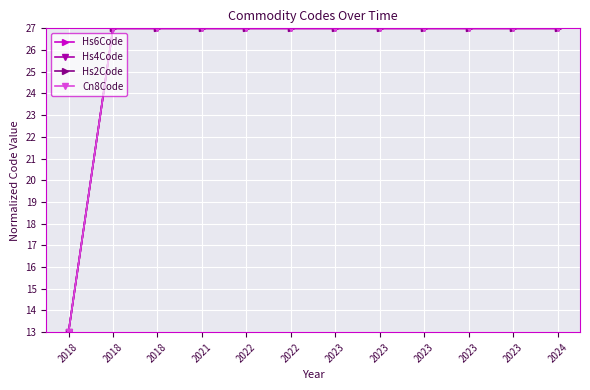

Which series has the largest range (max minus min)?

Hs6Code